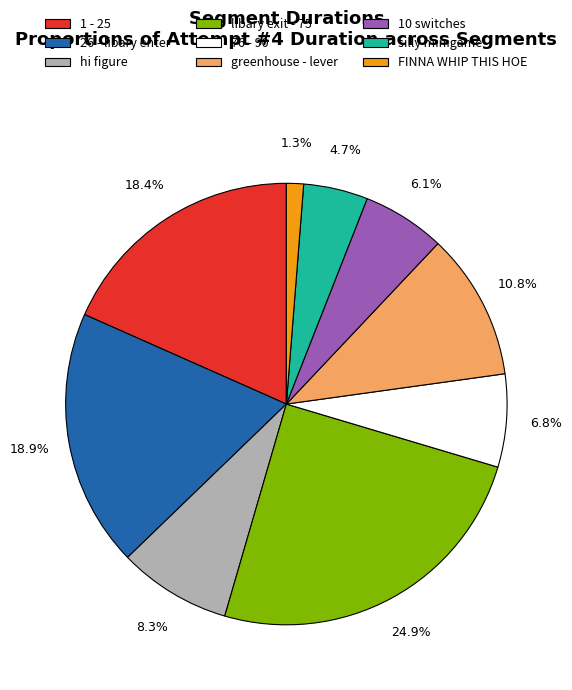

Is there a majority slice in this chart?

No